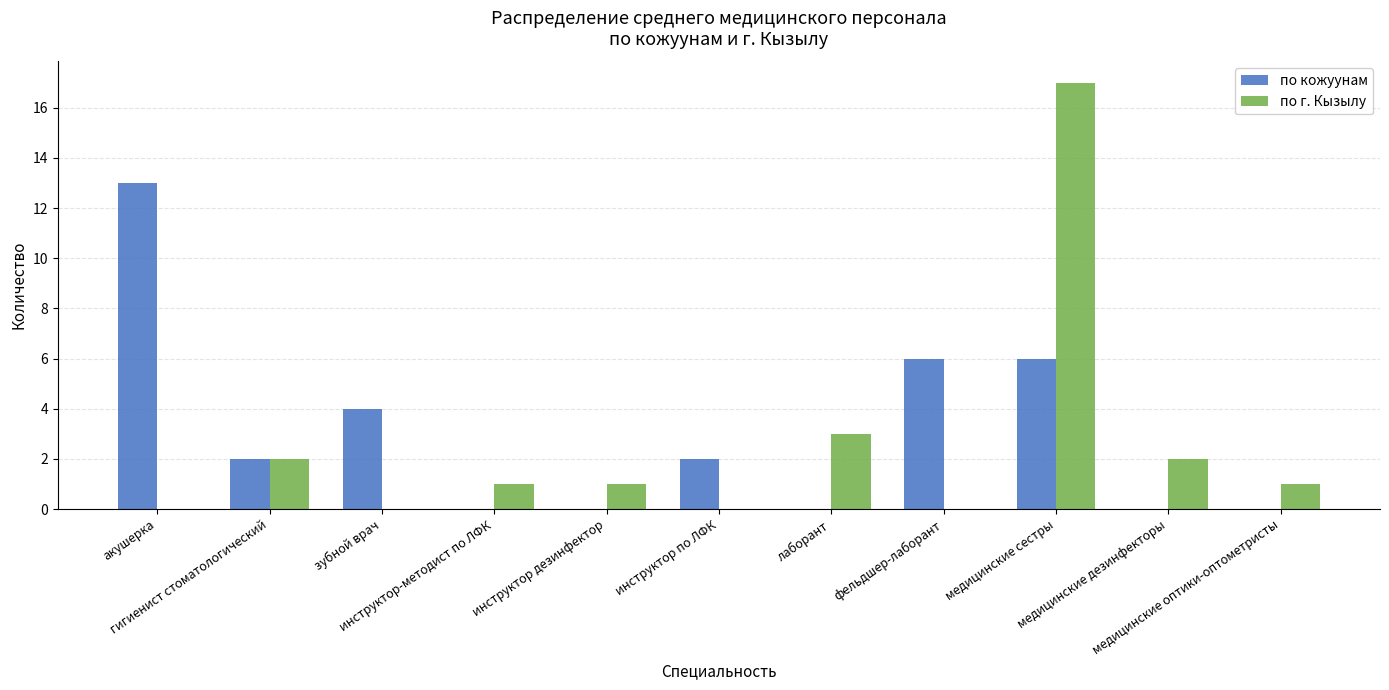

At which label does по кожуунам first exceed 2?

акушерка